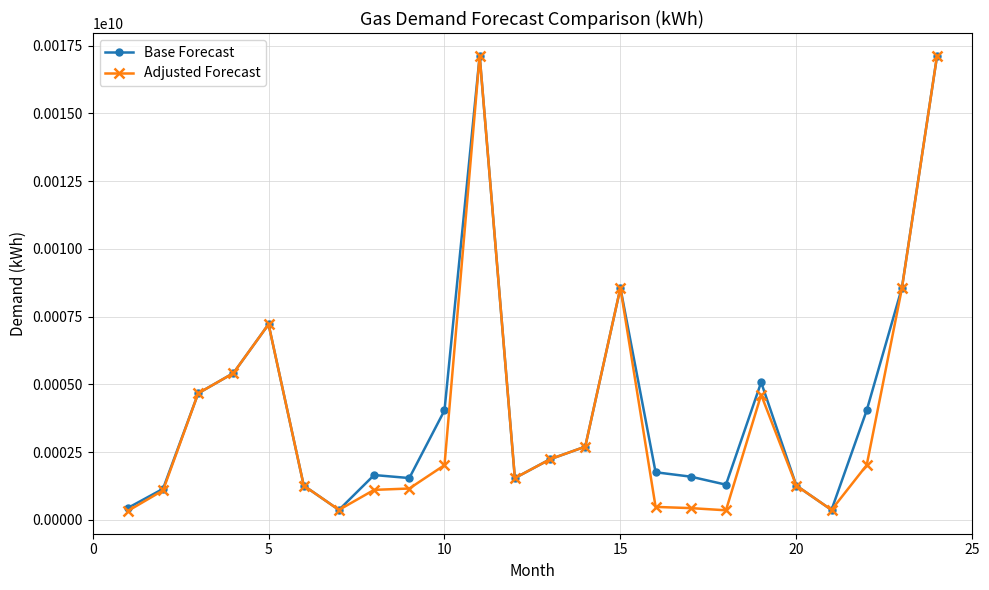

True or false: Adjusted Forecast has more than 2 interior local peaks.

True